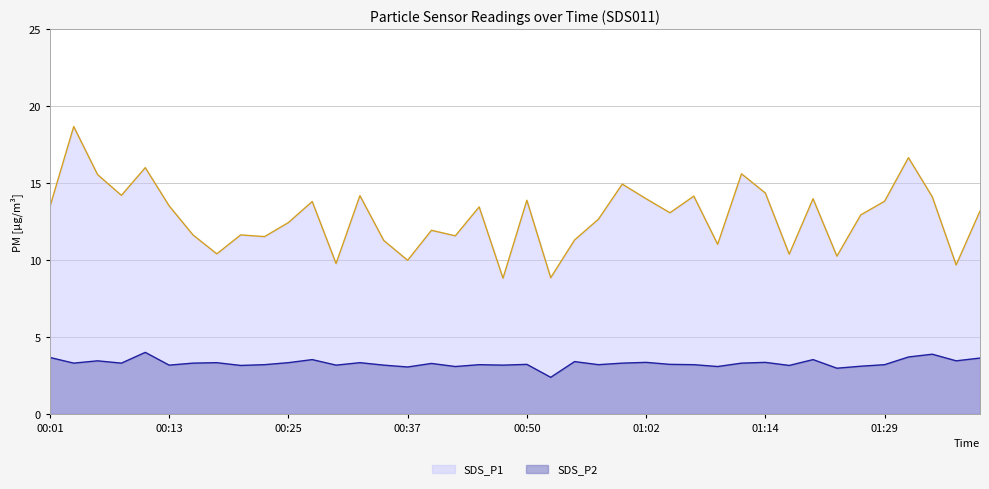

Which series has the widest spread of values?

SDS_P1